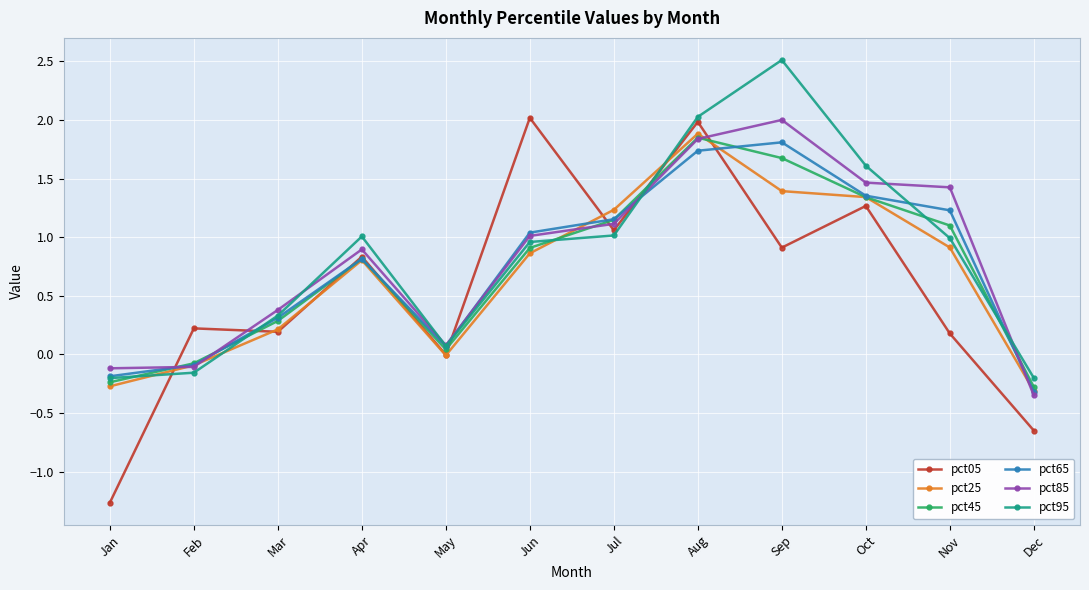

List the labels in order of pct65 value, largest first.

Sep, Aug, Oct, Nov, Jul, Jun, Apr, Mar, May, Feb, Jan, Dec